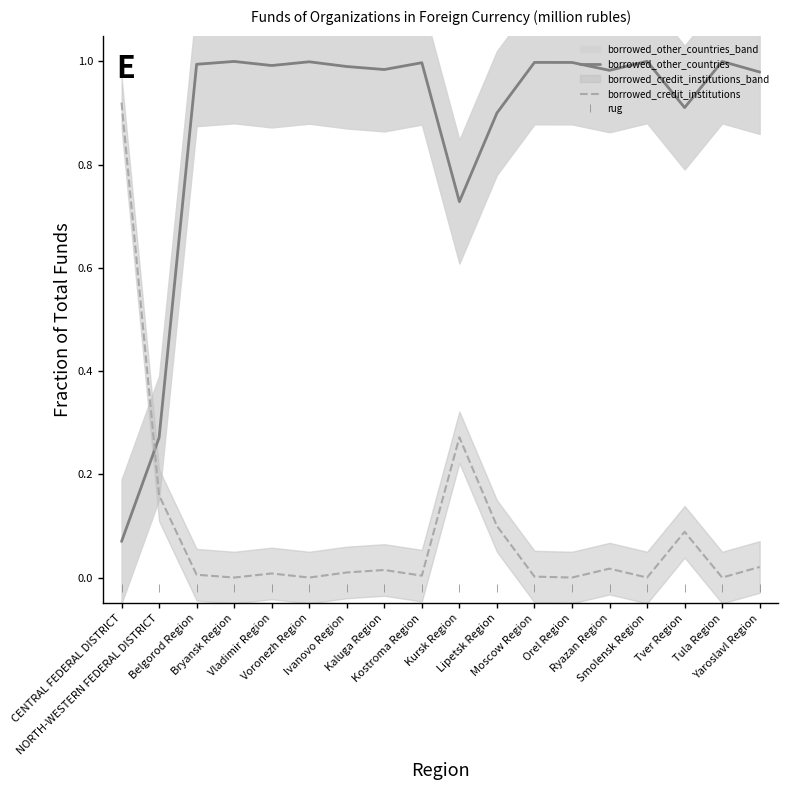

What is the label of the 5th point from the left?

Vladimir Region